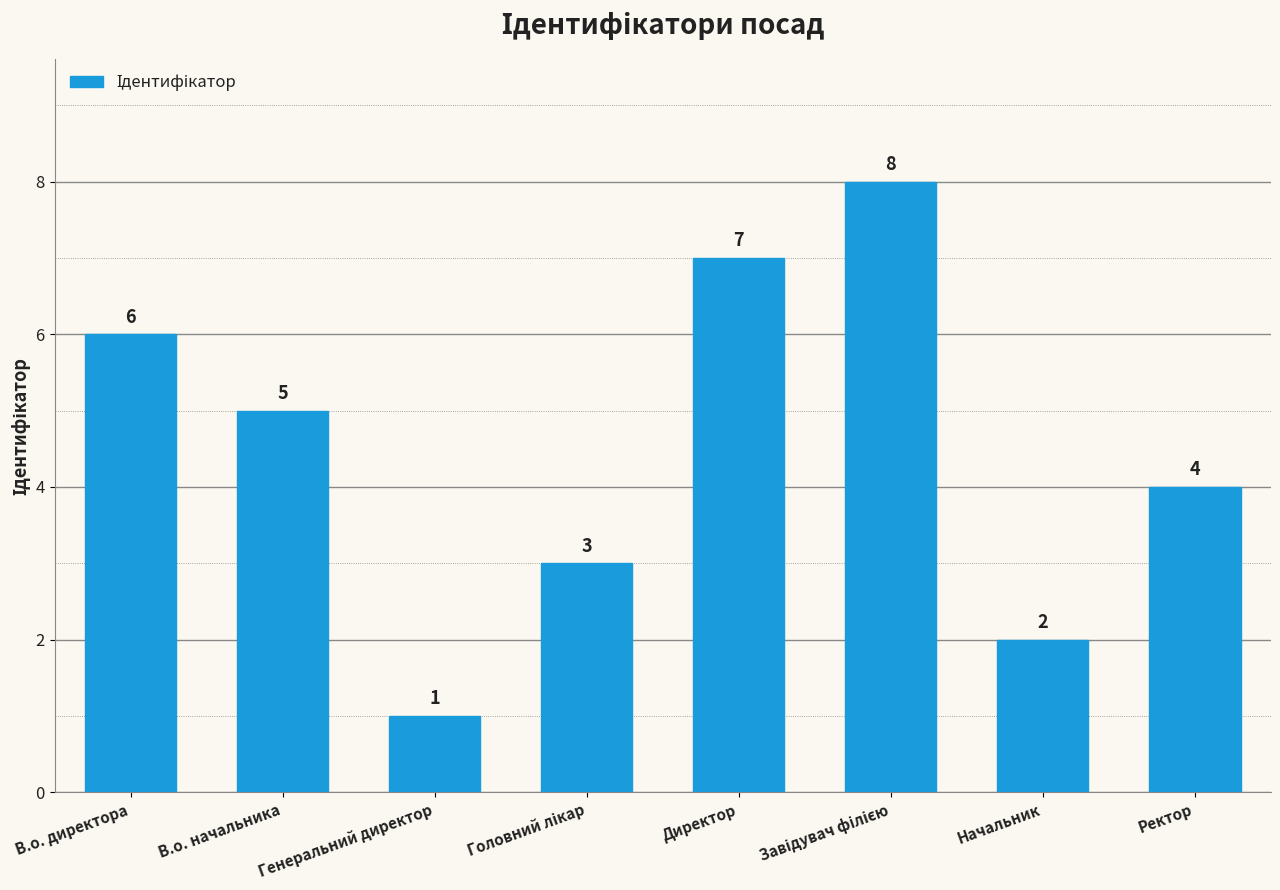

Which label corresponds to the smallest value in the chart?

Генеральний директор